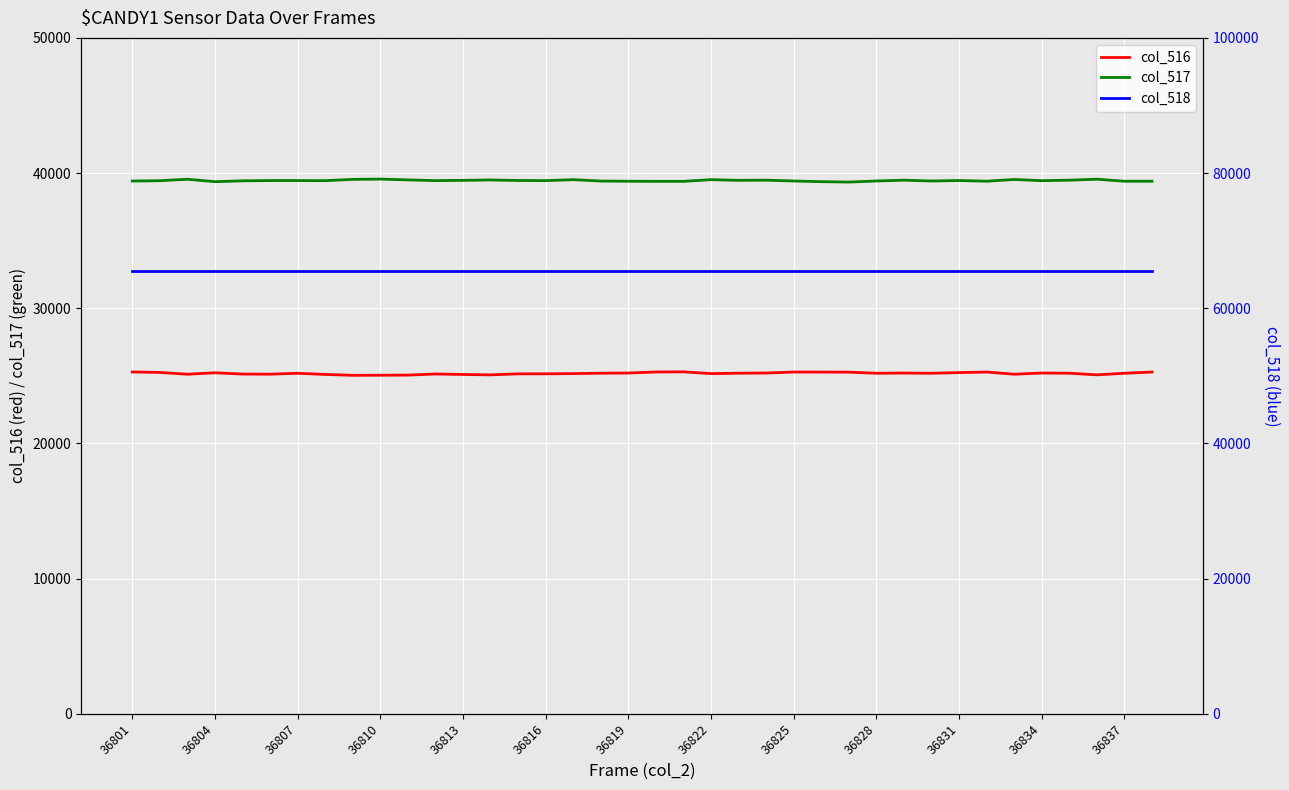

True or false: col_517 and col_516 intersect in this chart.

False